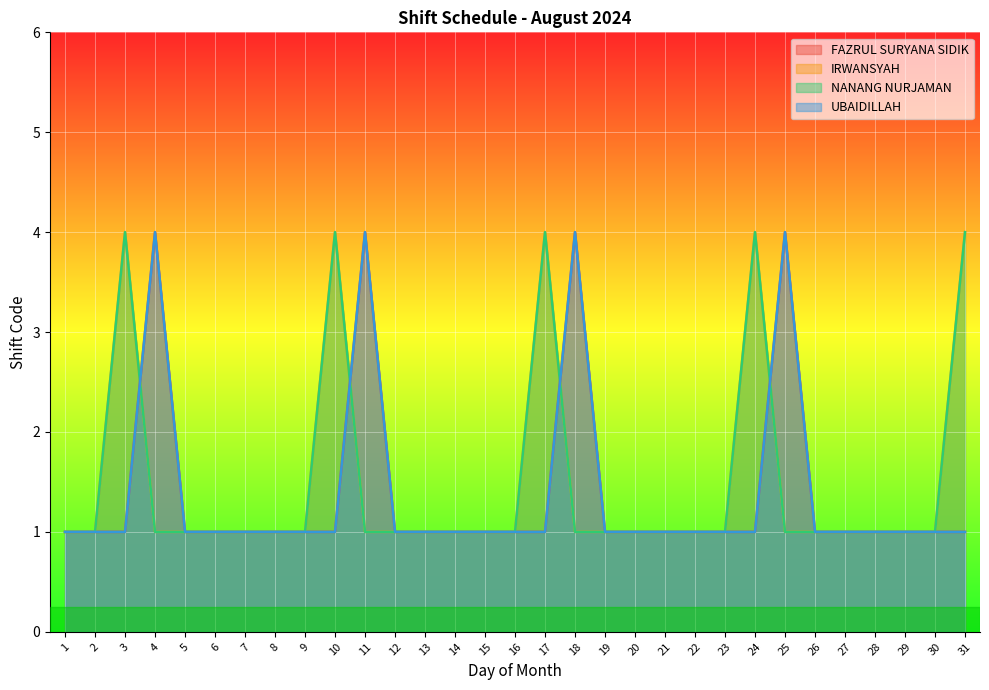

How many interior local peaks does the IRWANSYAH series have?

4